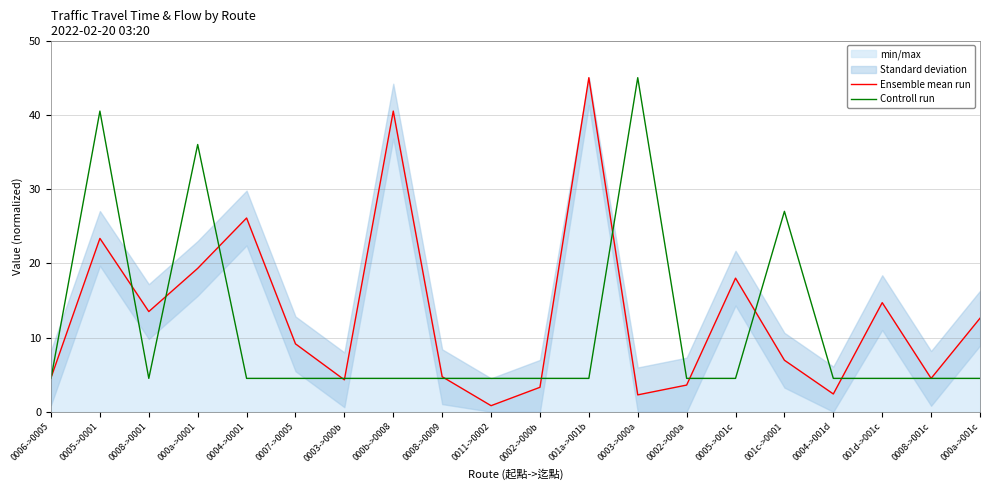

Which series has the widest spread of values?

Ensemble mean run